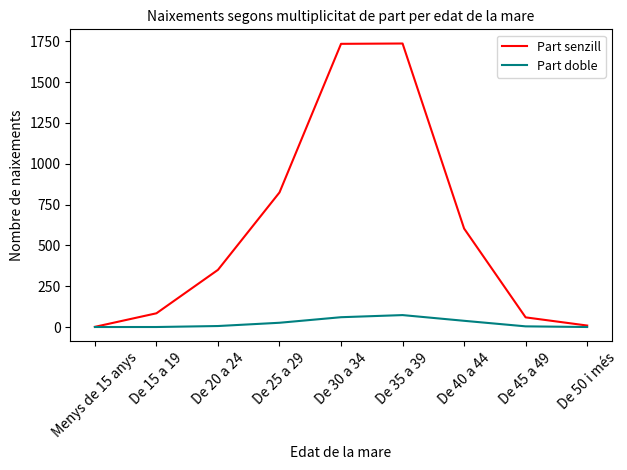

Between De 40 a 44 and De 50 i més, which series saw the biggest shift?

Part senzill